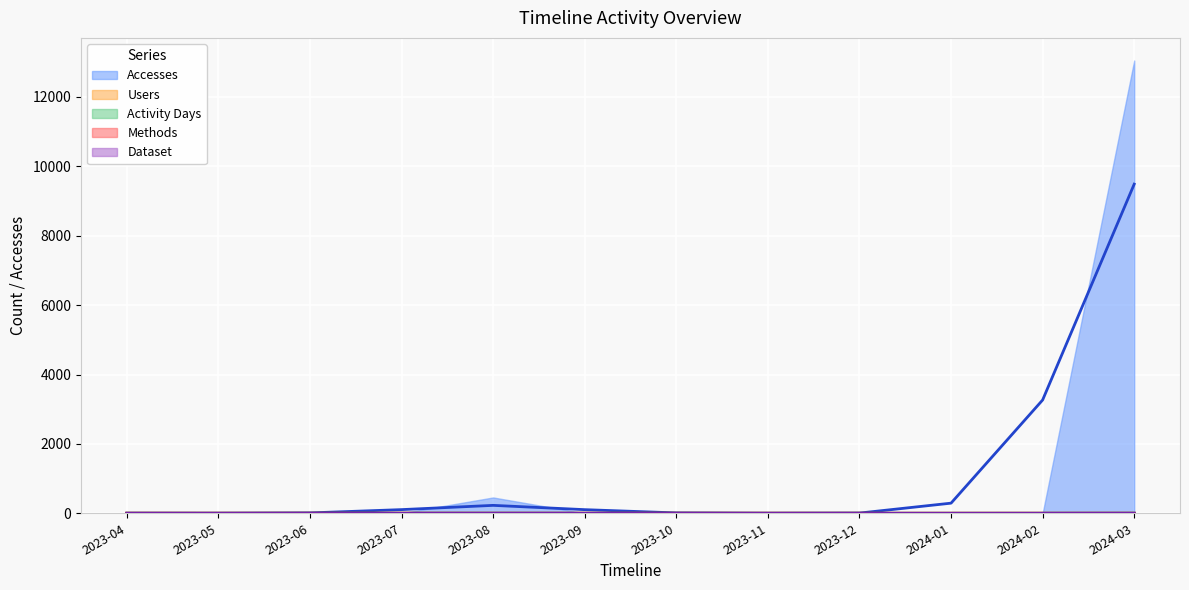

Reading left to right, what are all the values shown in this chart?

Accesses: 2023-04=2	2023-05=0	2023-06=0	2023-07=3	2023-08=456	2023-09=0	2023-10=1	2023-11=0	2023-12=0	2024-01=0	2024-02=0	2024-03=13050
Users: 2023-04=1	2023-05=0	2023-06=0	2023-07=2	2023-08=1	2023-09=0	2023-10=1	2023-11=0	2023-12=0	2024-01=0	2024-02=0	2024-03=1
Activity Days: 2023-04=1	2023-05=0	2023-06=0	2023-07=2	2023-08=1	2023-09=0	2023-10=1	2023-11=0	2023-12=0	2024-01=0	2024-02=0	2024-03=2
Methods: 2023-04=1	2023-05=0	2023-06=0	2023-07=1	2023-08=1	2023-09=0	2023-10=1	2023-11=0	2023-12=0	2024-01=0	2024-02=0	2024-03=1
Dataset: 2023-04=1	2023-05=0	2023-06=0	2023-07=1	2023-08=1	2023-09=0	2023-10=1	2023-11=0	2023-12=0	2024-01=0	2024-02=0	2024-03=1